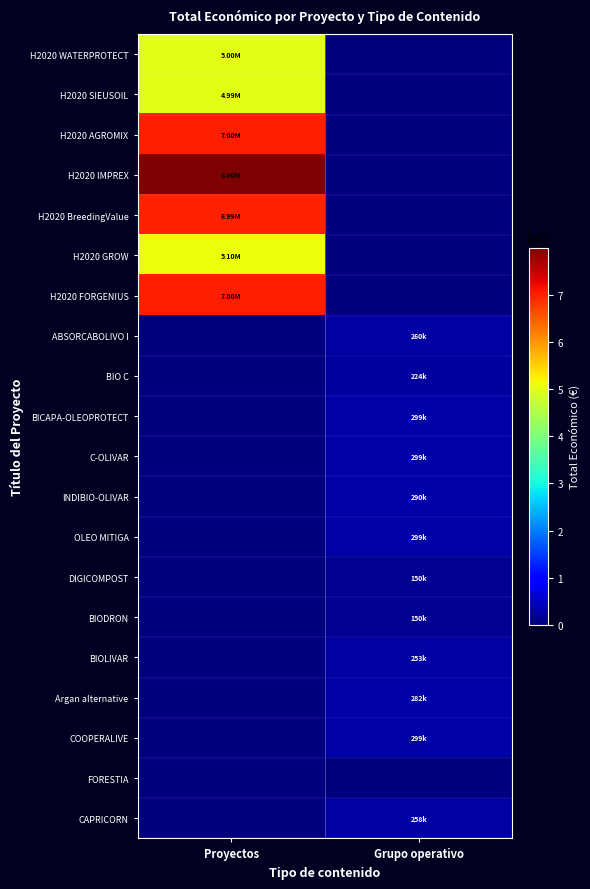

At which category is the sum across all series the highest?

Proyectos